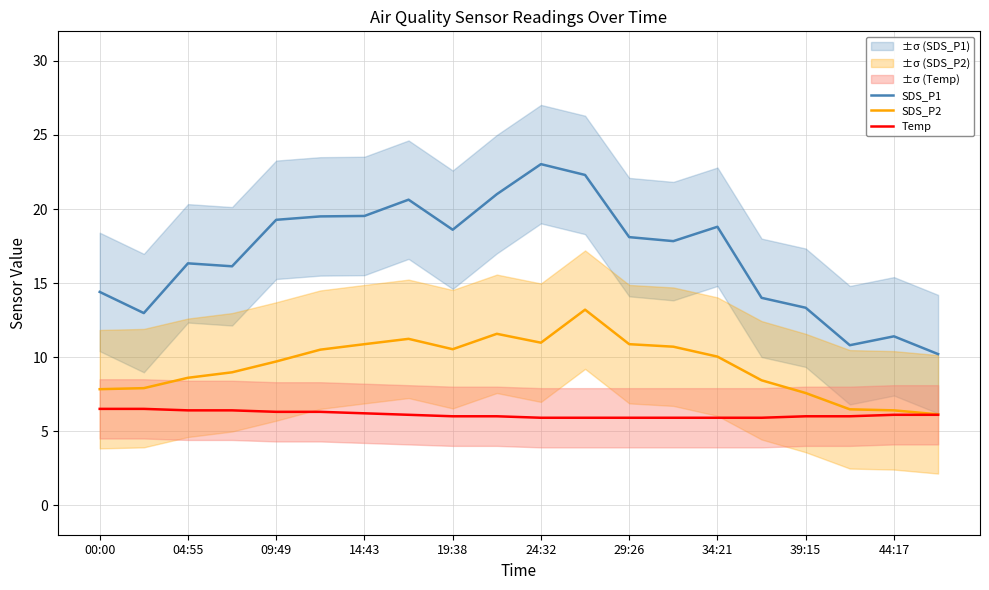

In SDS_P2, how many points are higher than both neighbors (excluding endpoints)?

3